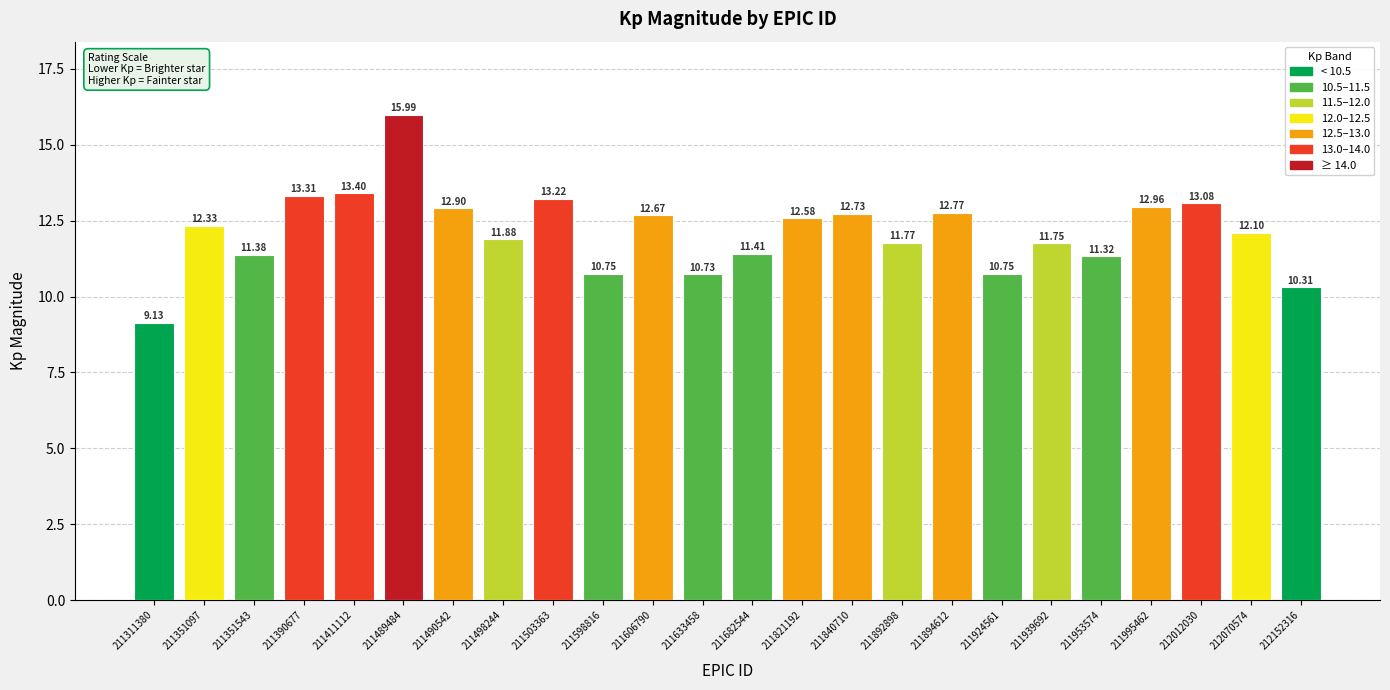

Count the number of categories in the chart.

24